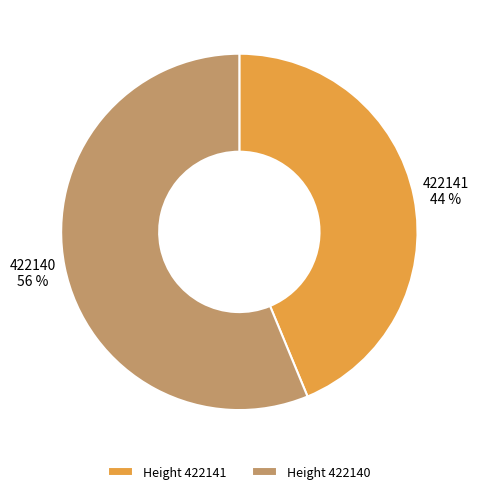

What is the majority slice?

Height 422140